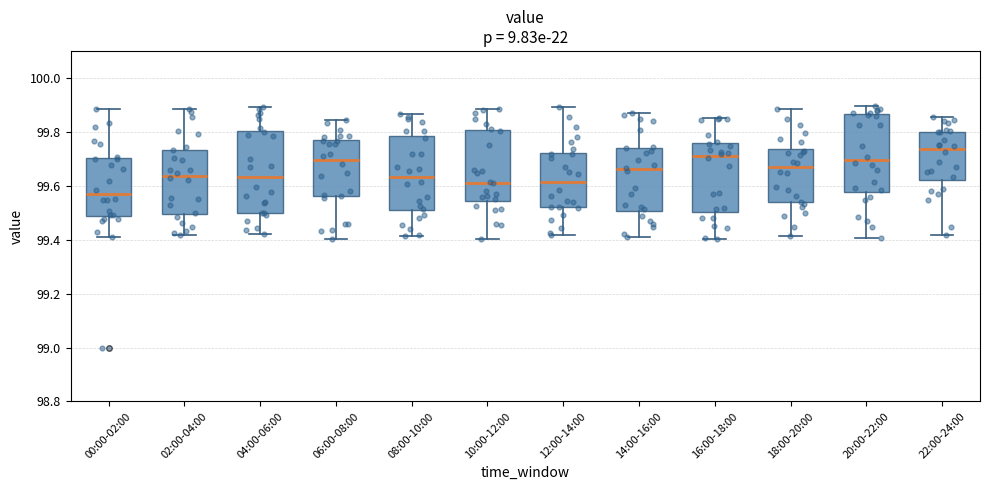

Reading left to right, transcribe this box plot: for each box, give where its median line is, the range the box spans, and where its two whiskers end, as read against the y-axis. The values are not printed on the chart, so give them approximately, as read against the axis.

00:00-02:00: median 99.56, box 99.48 to 99.70, whiskers 99.42 to 99.88
02:00-04:00: median 99.64, box 99.50 to 99.74, whiskers 99.42 to 99.88
04:00-06:00: median 99.64, box 99.50 to 99.80, whiskers 99.42 to 99.90
06:00-08:00: median 99.70, box 99.56 to 99.76, whiskers 99.40 to 99.84
08:00-10:00: median 99.64, box 99.50 to 99.78, whiskers 99.42 to 99.86
10:00-12:00: median 99.62, box 99.54 to 99.80, whiskers 99.40 to 99.88
12:00-14:00: median 99.62, box 99.52 to 99.72, whiskers 99.42 to 99.90
14:00-16:00: median 99.66, box 99.50 to 99.74, whiskers 99.40 to 99.86
16:00-18:00: median 99.70, box 99.50 to 99.76, whiskers 99.40 to 99.86
18:00-20:00: median 99.66, box 99.54 to 99.74, whiskers 99.42 to 99.88
20:00-22:00: median 99.70, box 99.58 to 99.86, whiskers 99.40 to 99.90
22:00-24:00: median 99.74, box 99.62 to 99.80, whiskers 99.42 to 99.86